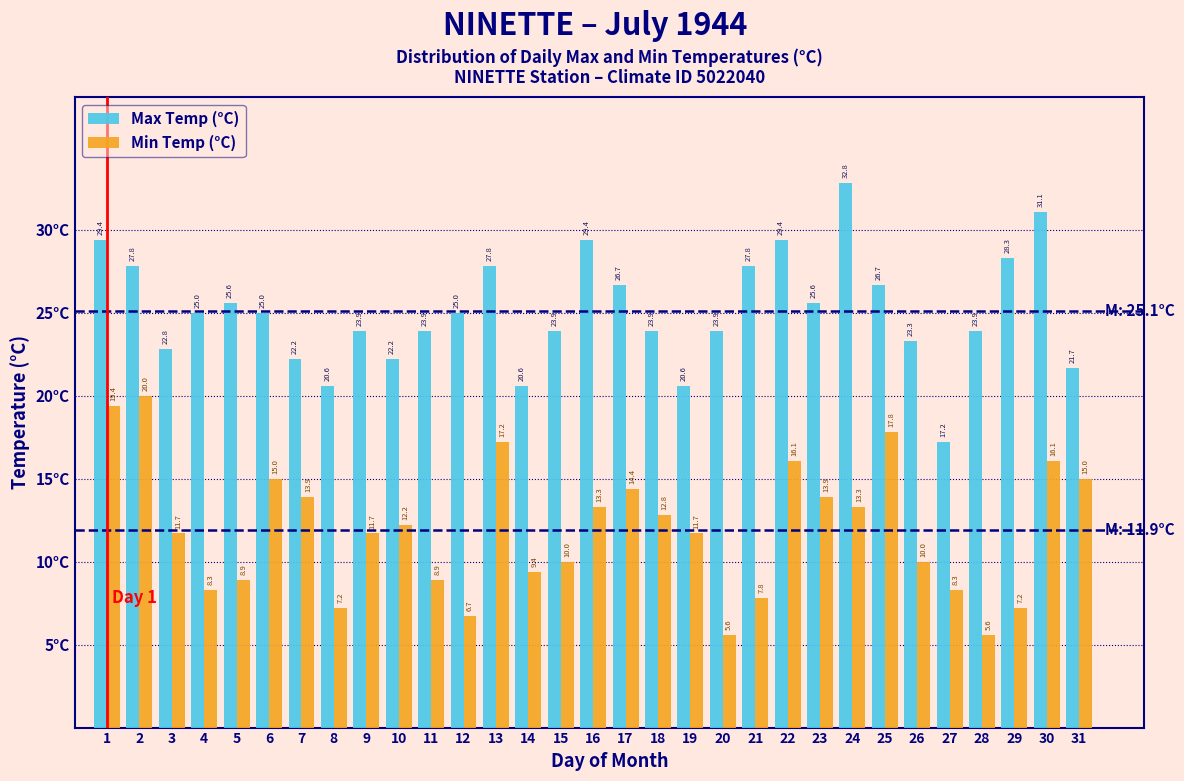

Reading left to right, what are all the values shown in this chart?

Max Temp (°C): 29.4	27.8	22.8	25.0	25.6	25.0	22.2	20.6	23.9	22.2	23.9	25.0	27.8	20.6	23.9	29.4	26.7	23.9	20.6	23.9	27.8	29.4	25.6	32.8	26.7	23.3	17.2	23.9	28.3	31.1	21.7
Min Temp (°C): 19.4	20.0	11.7	8.3	8.9	15.0	13.9	7.2	11.7	12.2	8.9	6.7	17.2	9.4	10.0	13.3	14.4	12.8	11.7	5.6	7.8	16.1	13.9	13.3	17.8	10.0	8.3	5.6	7.2	16.1	15.0